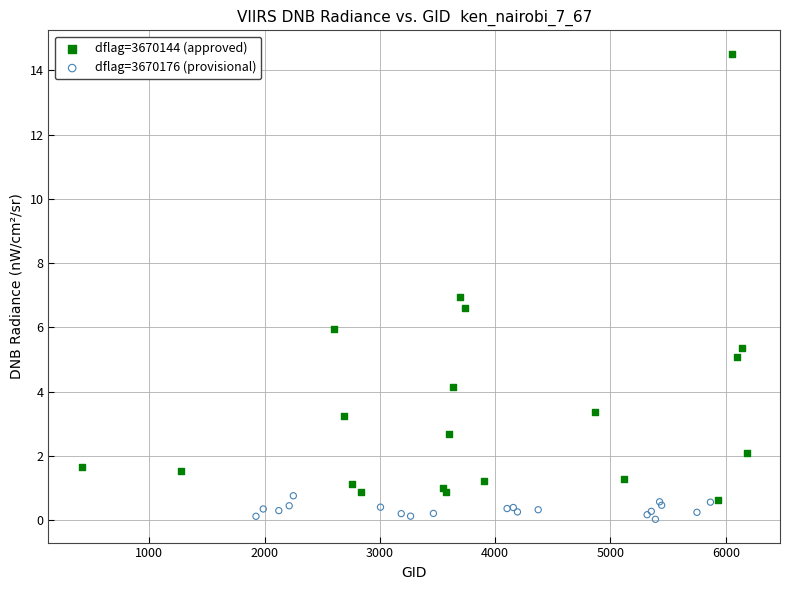

Which series contains the highest Y value?

dflag=3670144 (approved)